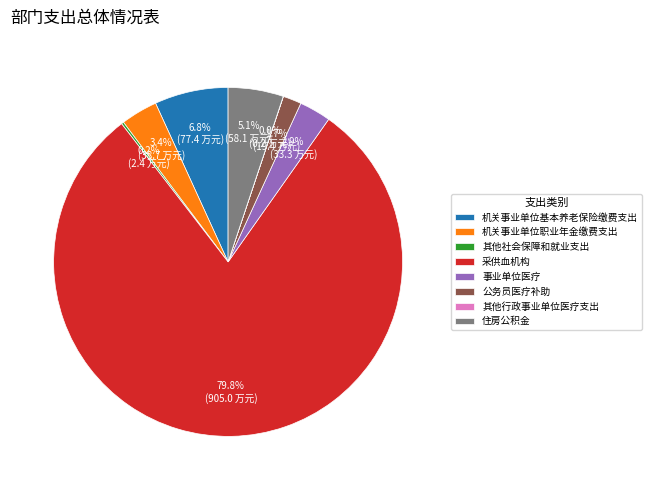

What is the largest slice in the pie chart?

采供血机构